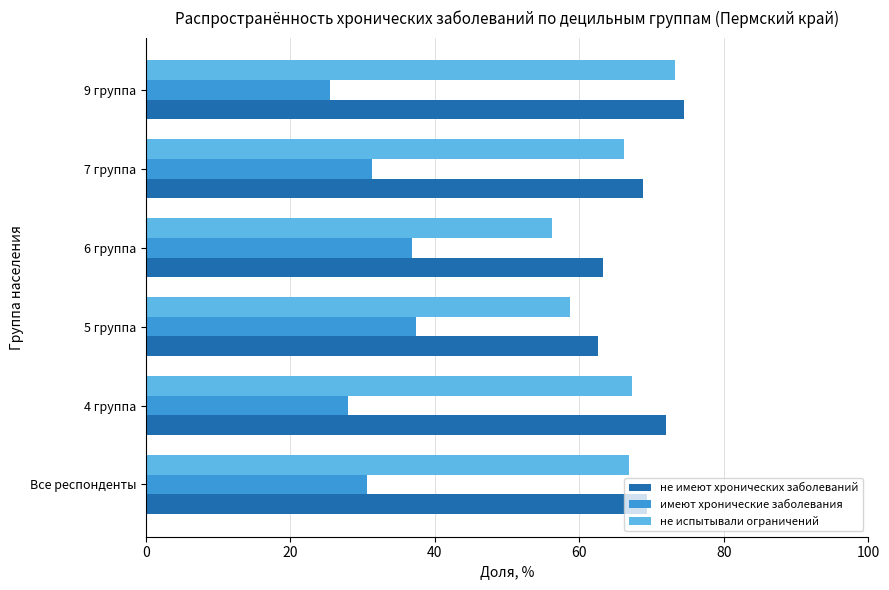

The value of не имеют хронических заболеваний at 4 группа is 72.1. True or false?

True